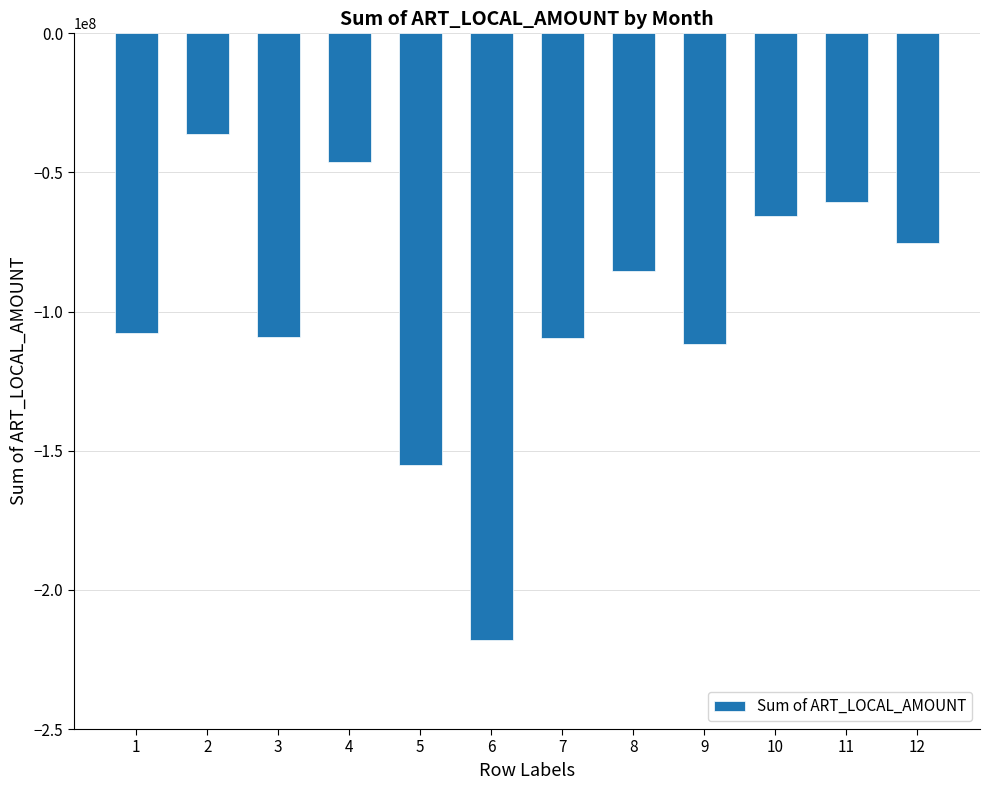

Which has a higher value, 10 or 1?

10